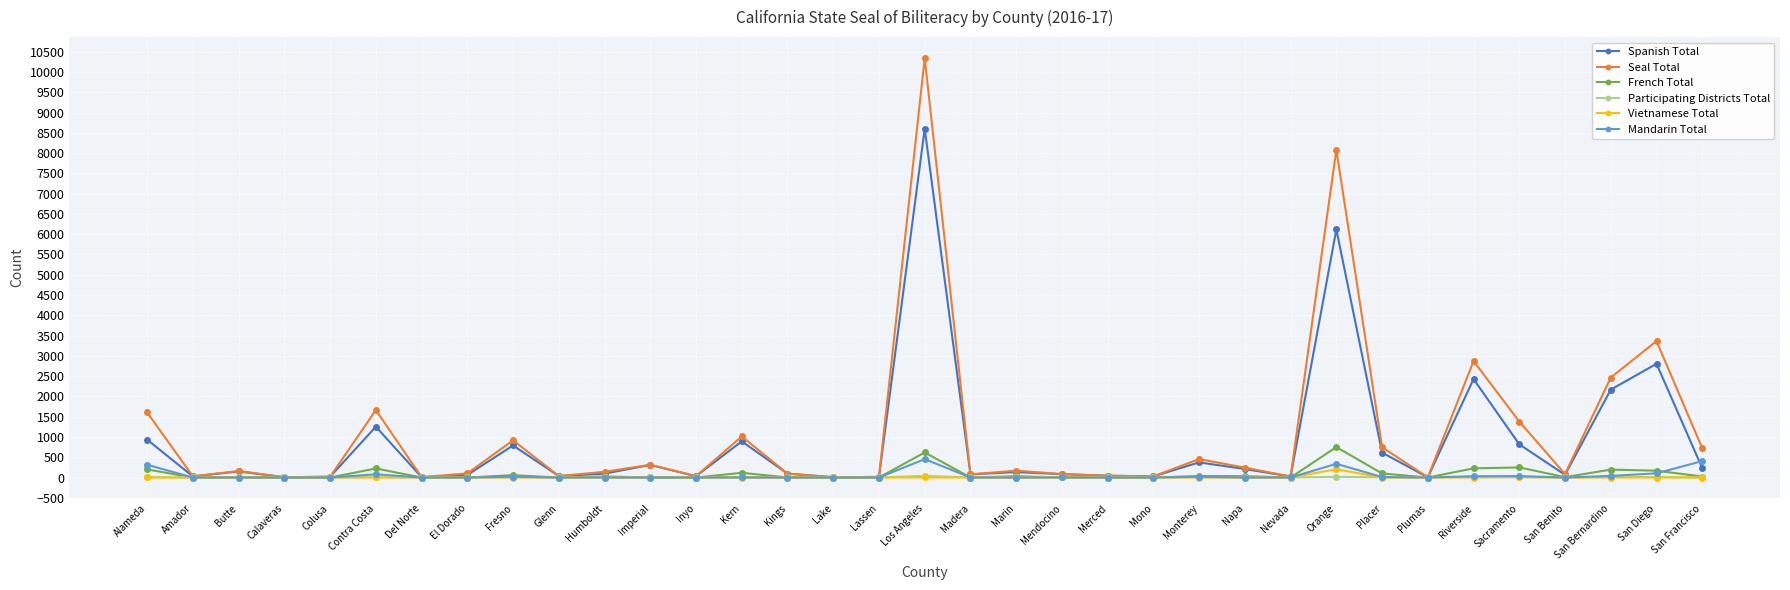

Where is Spanish Total nearest to the value 4302?

San Diego